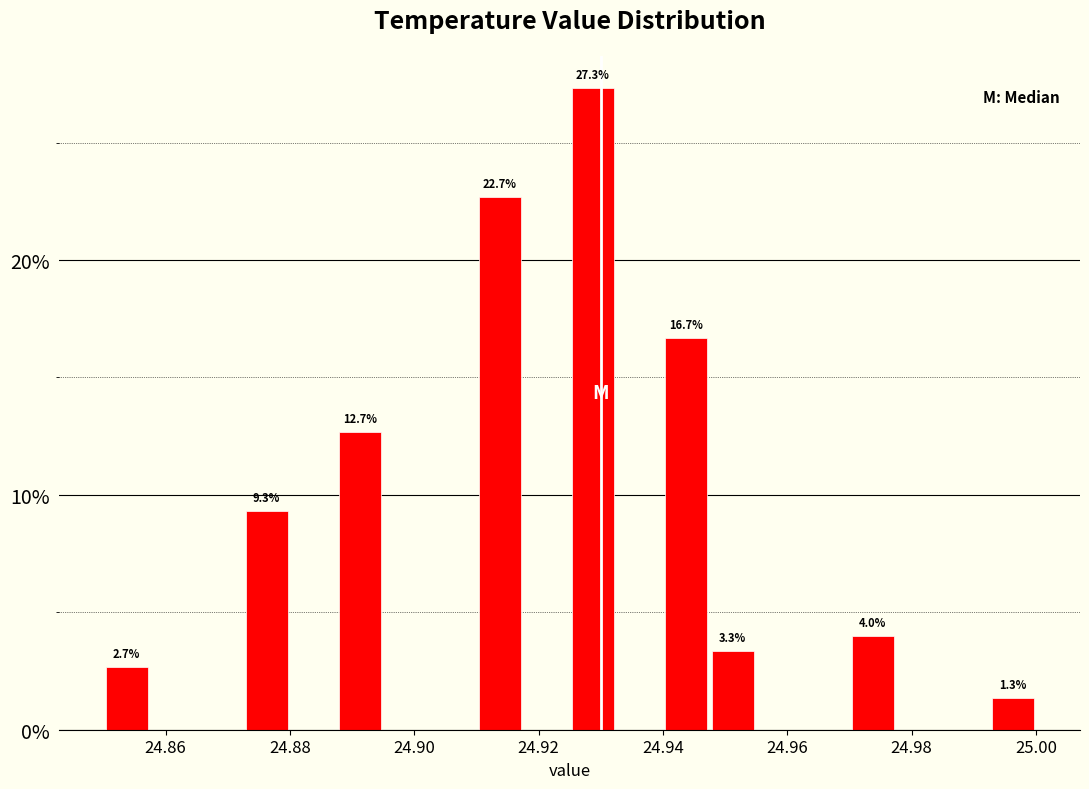

Around what value on the x-axis is the tallest bar? Give the approximate position of its centre, as read against the axis.

24.928